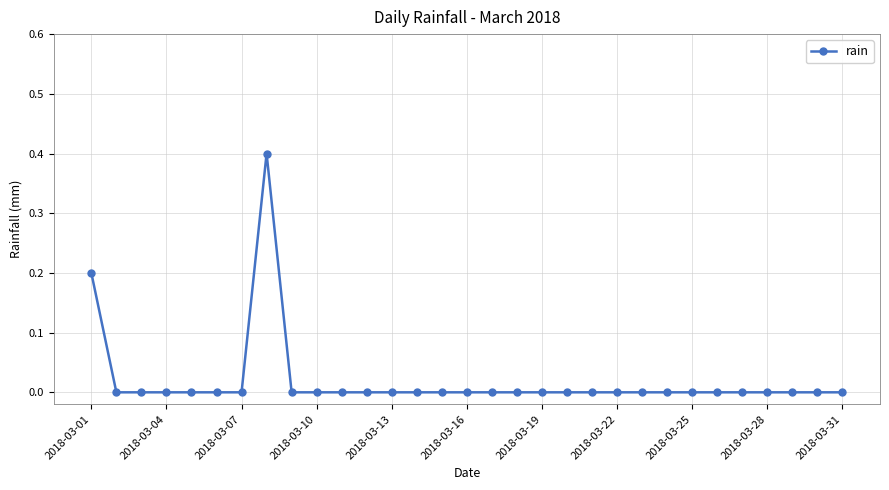

What is the sum of all values?

0.6